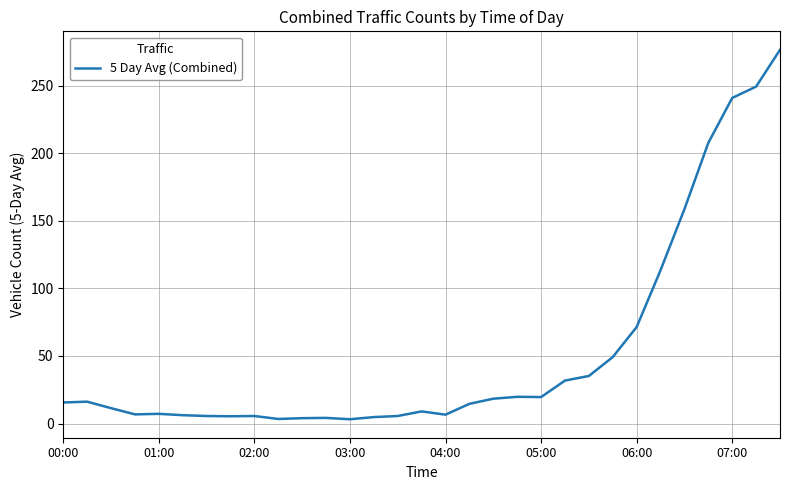

Does the chart have visible grid lines?

Yes